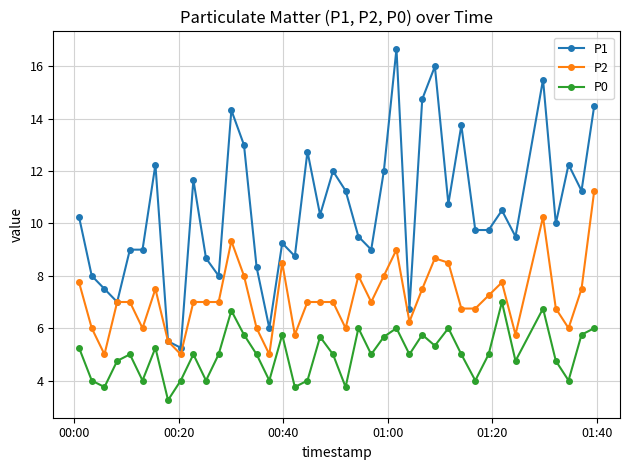

List the series in order of their overall mean, highest first.

P1, P2, P0